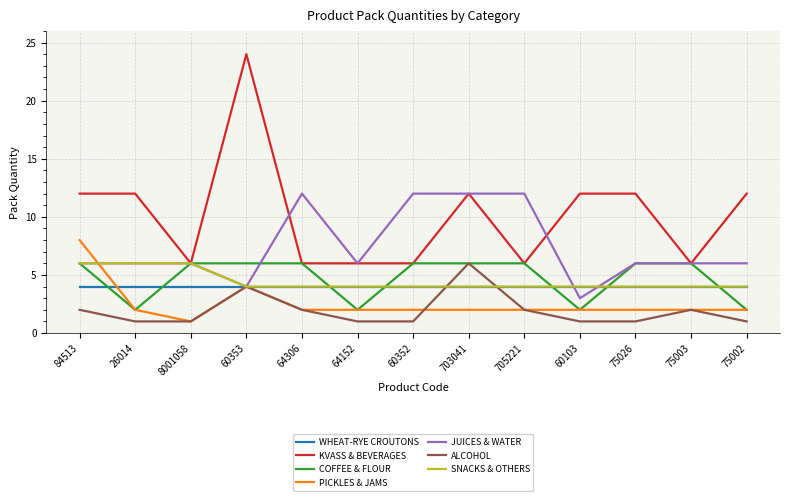

What is the difference between the second highest and minimum values in the JUICES & WATER series?

9